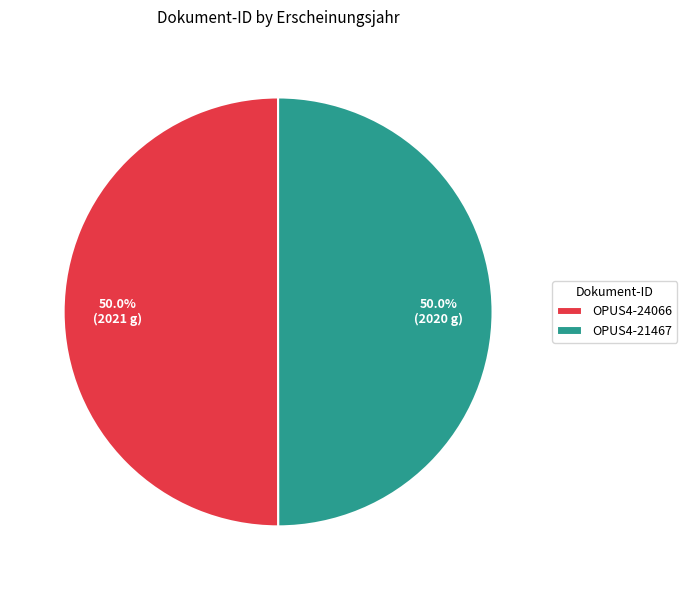

What is the total percentage of OPUS4-24066 and OPUS4-21467?

100.0%